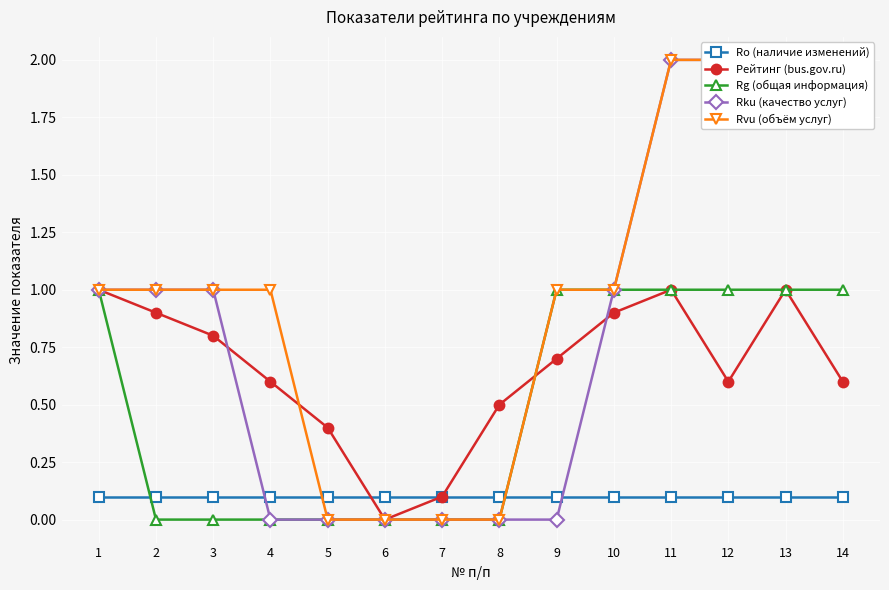

Where is the first local maximum for Рейтинг (bus.gov.ru)?

11